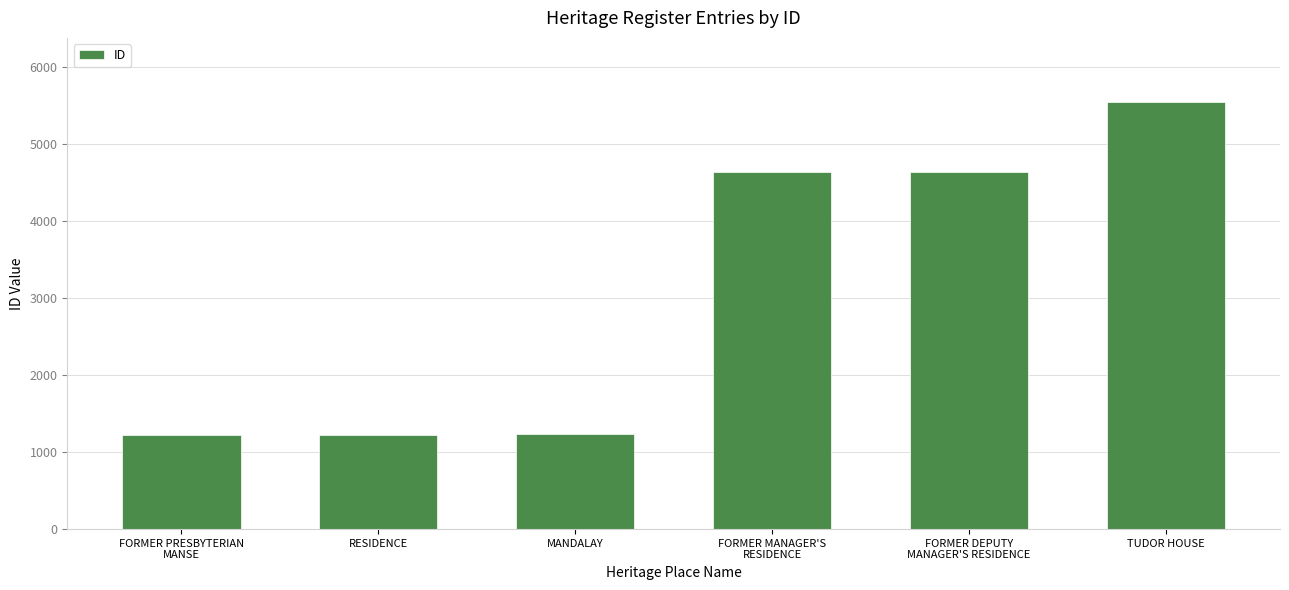

The value at TUDOR HOUSE is 3355. True or false?

False